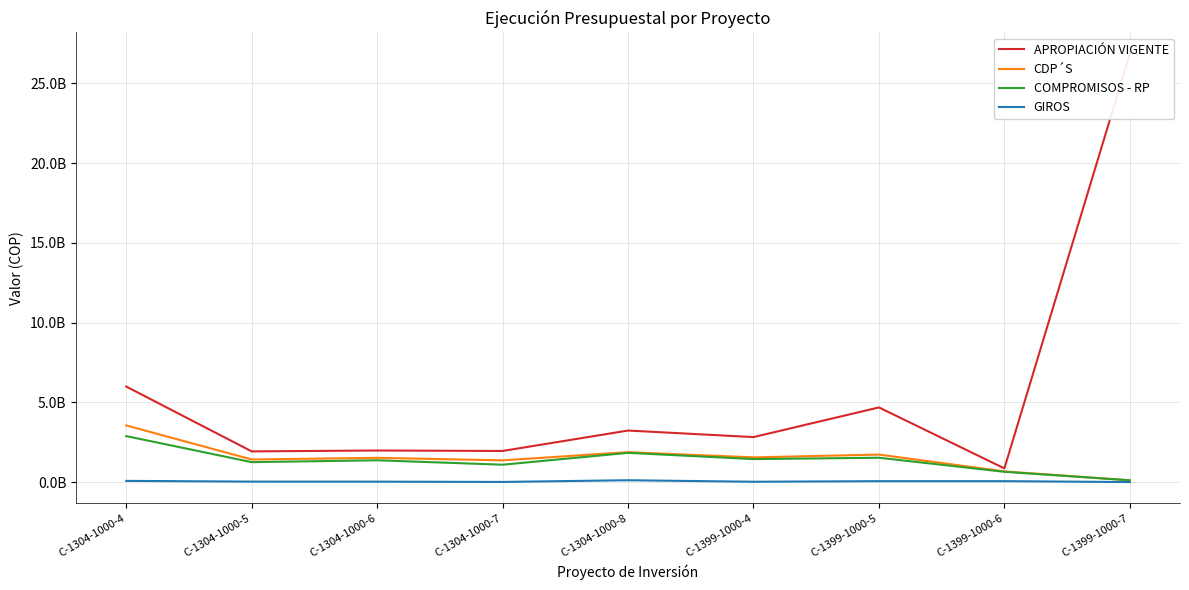

List the series in order of their peak value, highest first.

APROPIACIÓN VIGENTE, CDP´S, COMPROMISOS - RP, GIROS